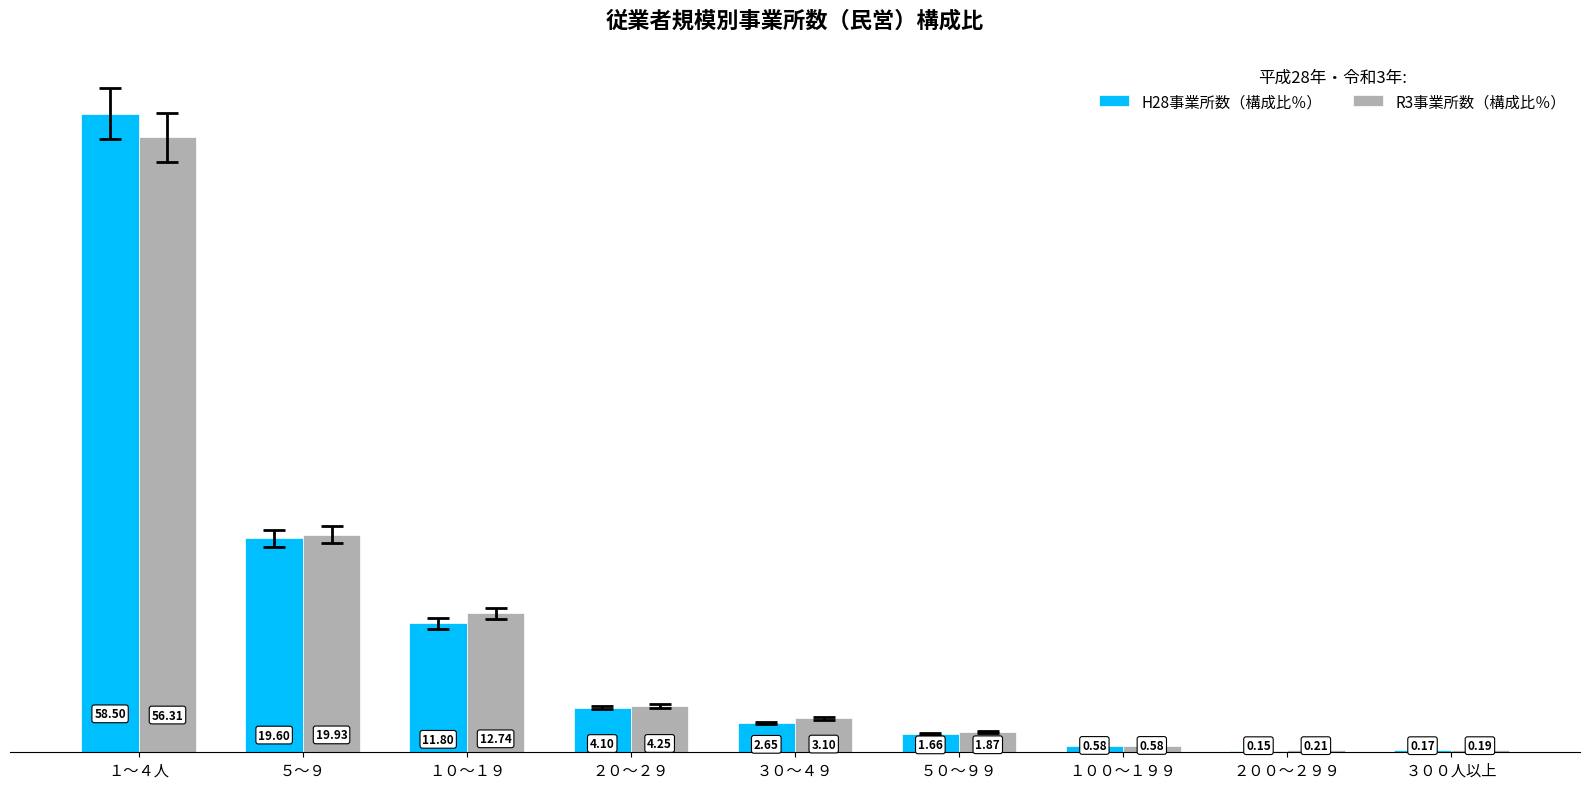

Between １０～１９ and ５０～９９, which series saw the biggest shift?

R3事業所数（構成比％）